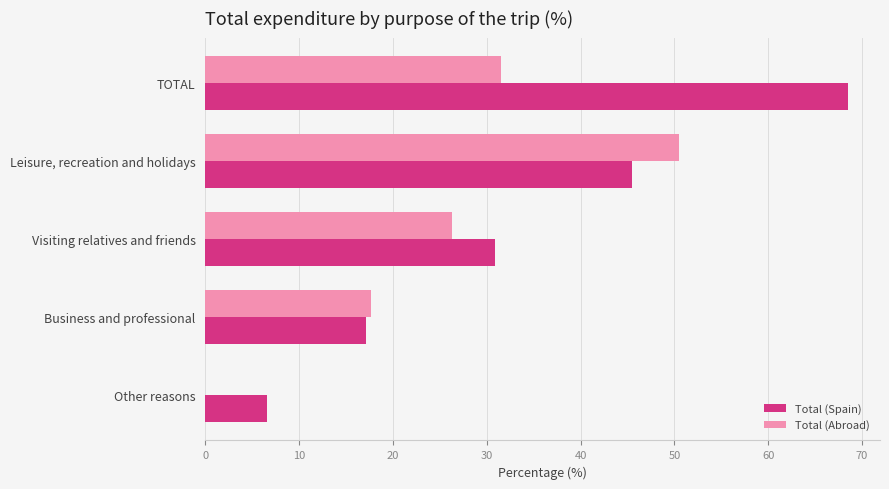

What is the sum of the Total (Spain) values at Business and professional and TOTAL?

85.6